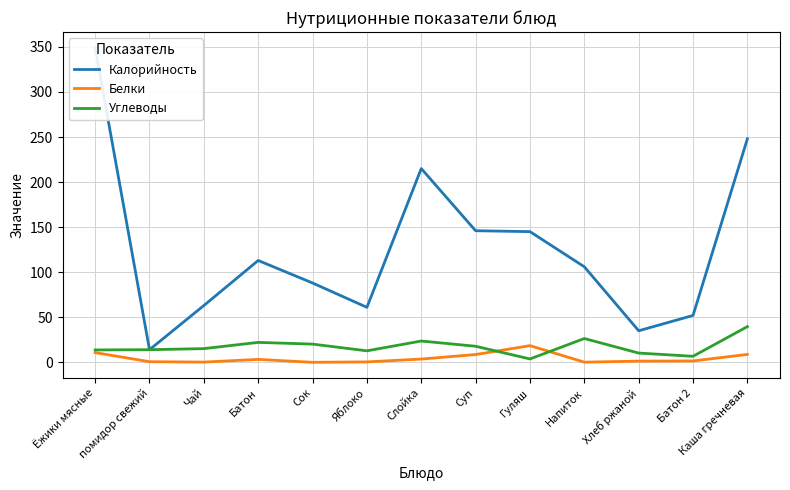

At which category does the chart reach its minimum across all series?

Сок